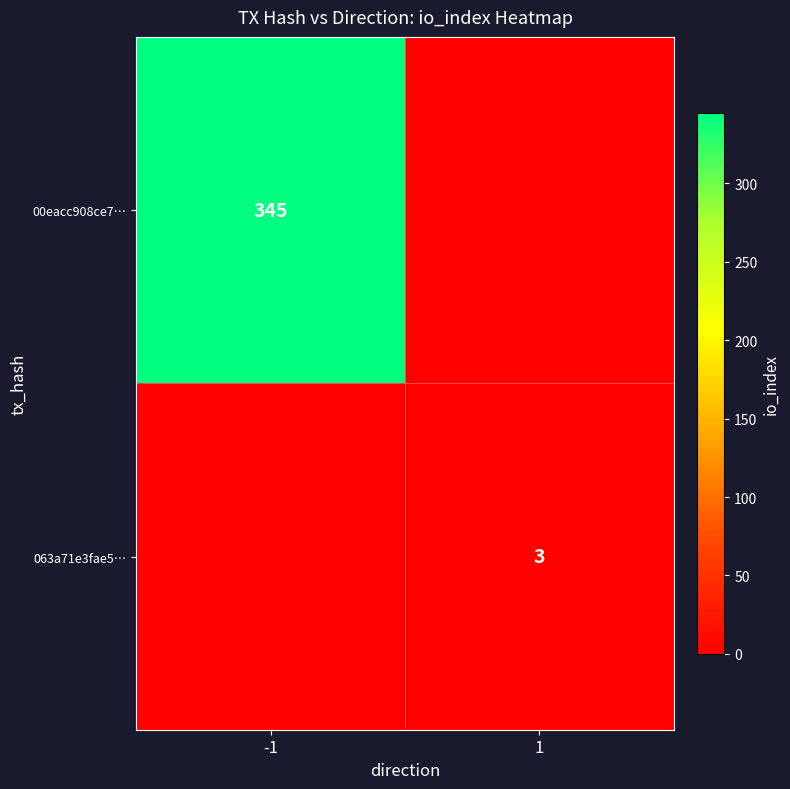

The 00eacc908ce7… series shows 472 at -1. True or false?

False